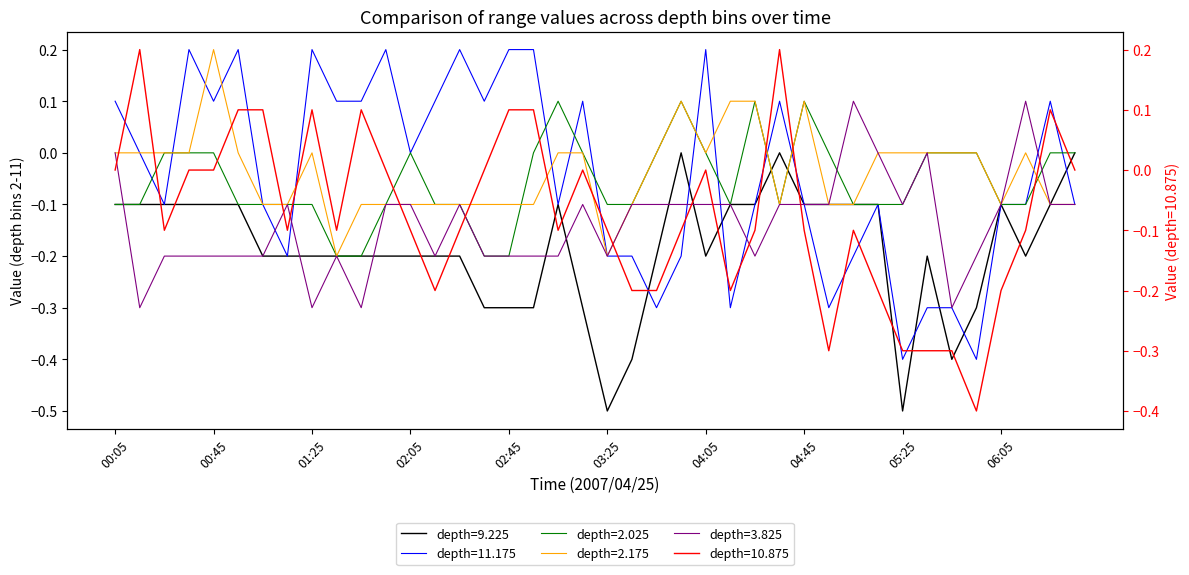

What is the difference between the highest and lowest values at 00:55?

0.4